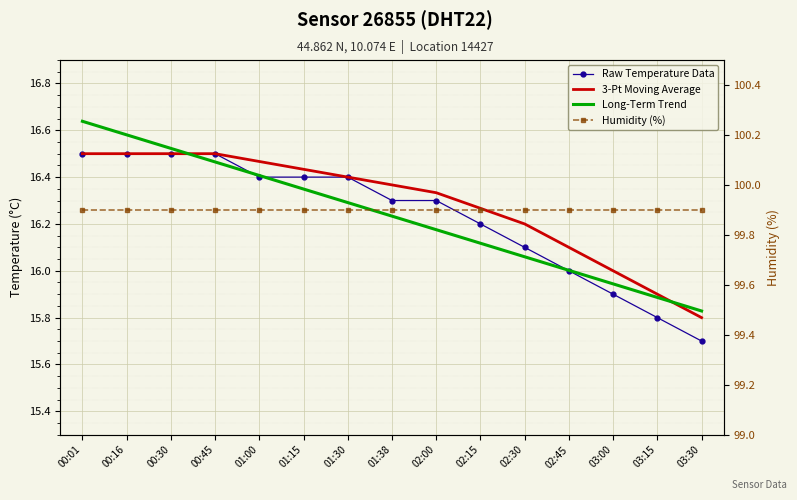

True or false: Humidity (%) and 3-Pt Moving Average intersect in this chart.

False